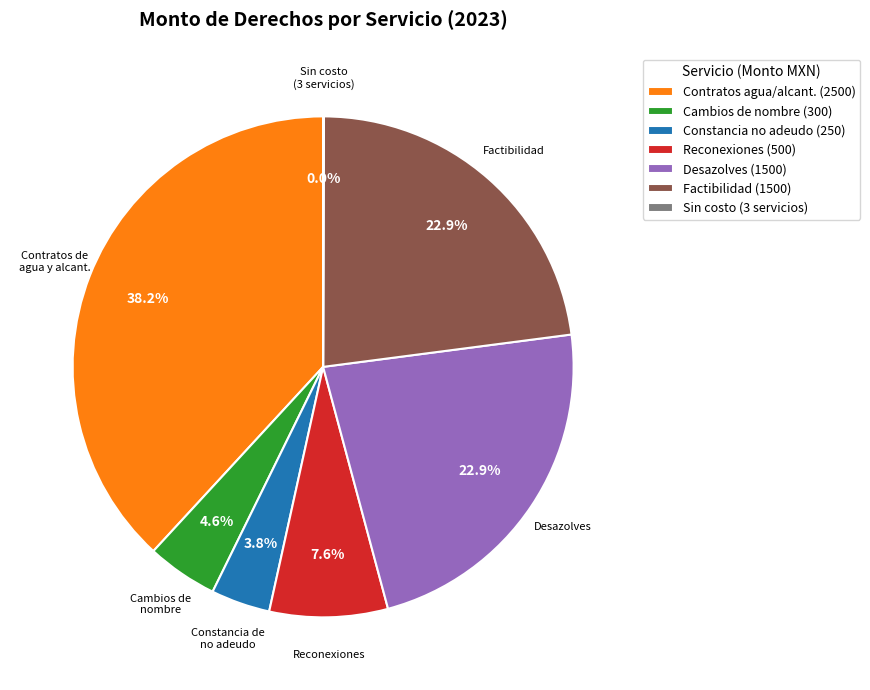

Is there a majority slice in this chart?

No